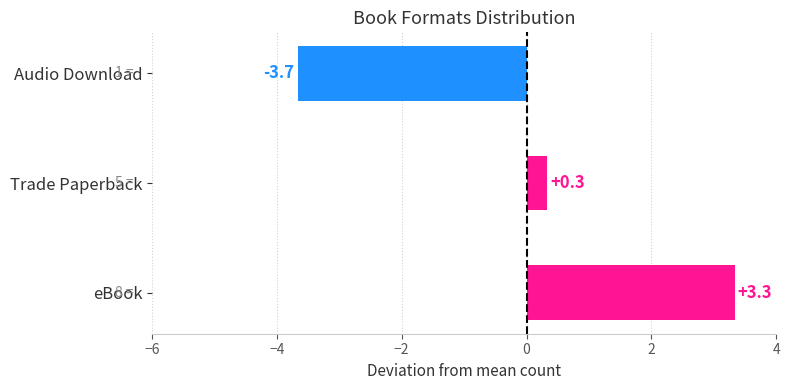

How many values are below 0?

1